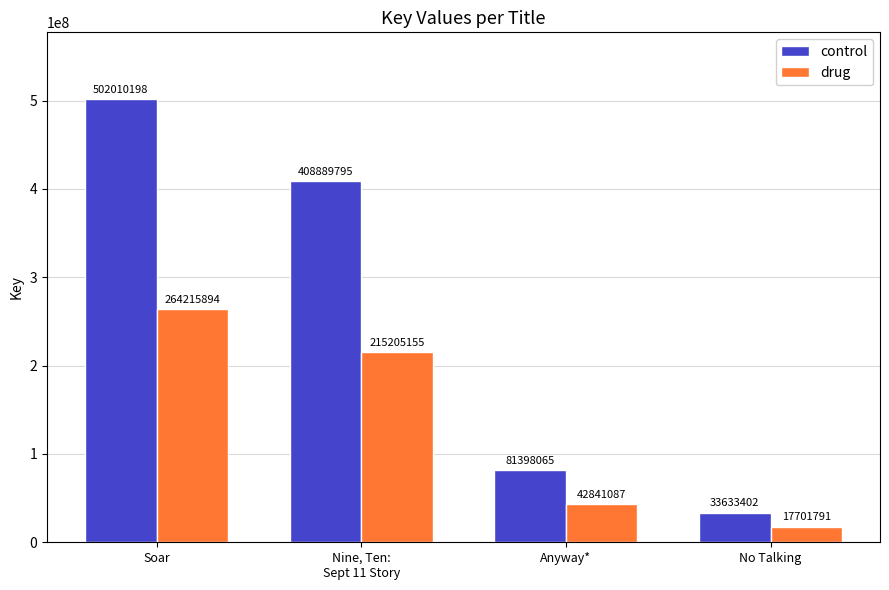

Which series has the largest range (max minus min)?

control